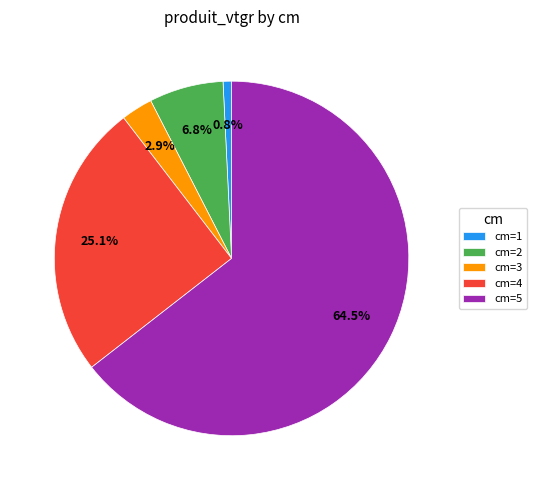

Count the number of slices in the pie.

5